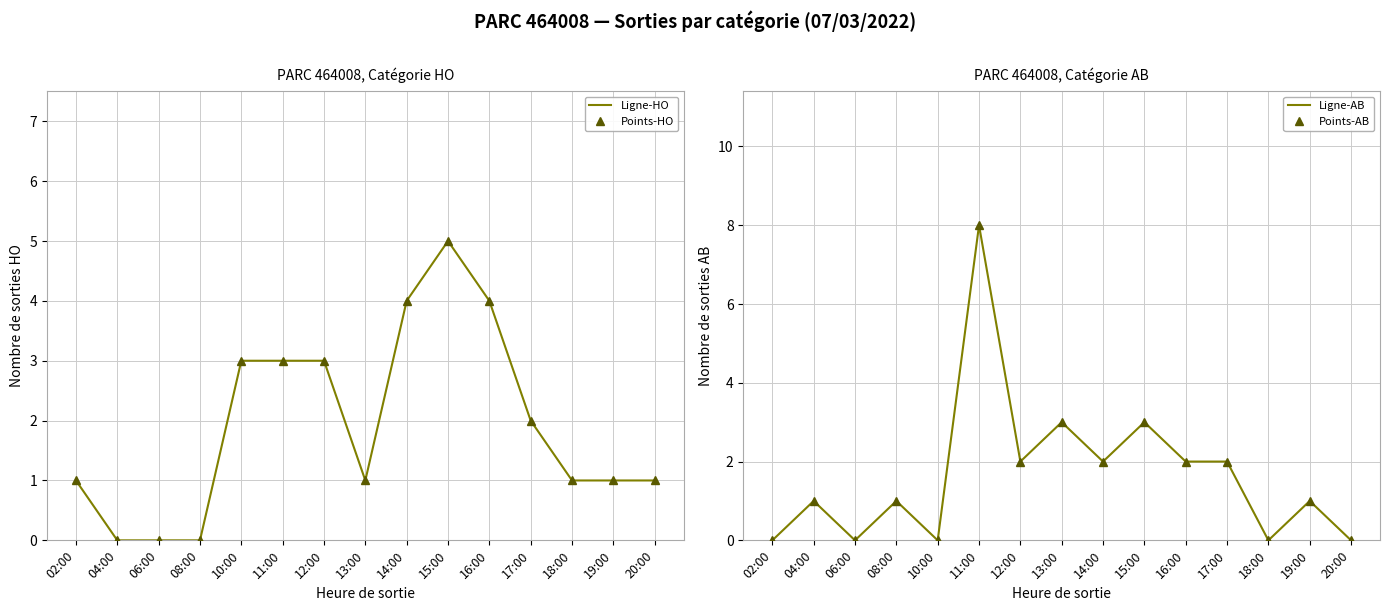

Reading right to left, extract all data points from this chart.

Ligne-HO: 20:00=1	19:00=1	18:00=1	17:00=2	16:00=4	15:00=5	14:00=4	13:00=1	12:00=3	11:00=3	10:00=3	08:00=0	06:00=0	04:00=0	02:00=1
Points-HO: 20:00=1	19:00=1	18:00=1	17:00=2	16:00=4	15:00=5	14:00=4	13:00=1	12:00=3	11:00=3	10:00=3	08:00=0	06:00=0	04:00=0	02:00=1
Ligne-AB: 20:00=0	19:00=1	18:00=0	17:00=2	16:00=2	15:00=3	14:00=2	13:00=3	12:00=2	11:00=8	10:00=0	08:00=1	06:00=0	04:00=1	02:00=0
Points-AB: 20:00=0	19:00=1	18:00=0	17:00=2	16:00=2	15:00=3	14:00=2	13:00=3	12:00=2	11:00=8	10:00=0	08:00=1	06:00=0	04:00=1	02:00=0